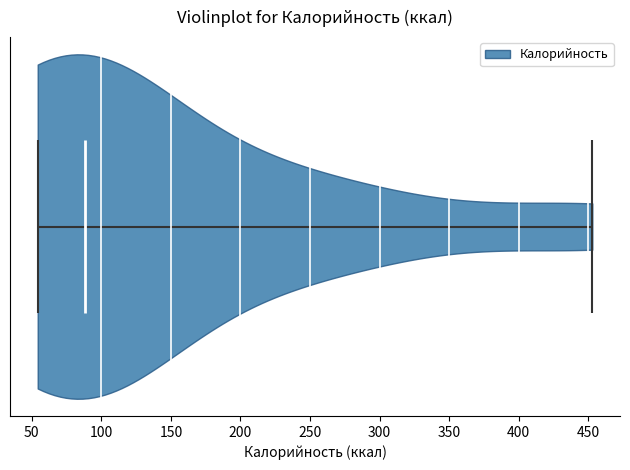

Read this violin plot against the x-axis: where its median line is, and the lowest and highest points the violin reaches. The values are not printed on the chart, so give them approximately, as read against the axis.

median line 90, lowest point 55, highest point 455